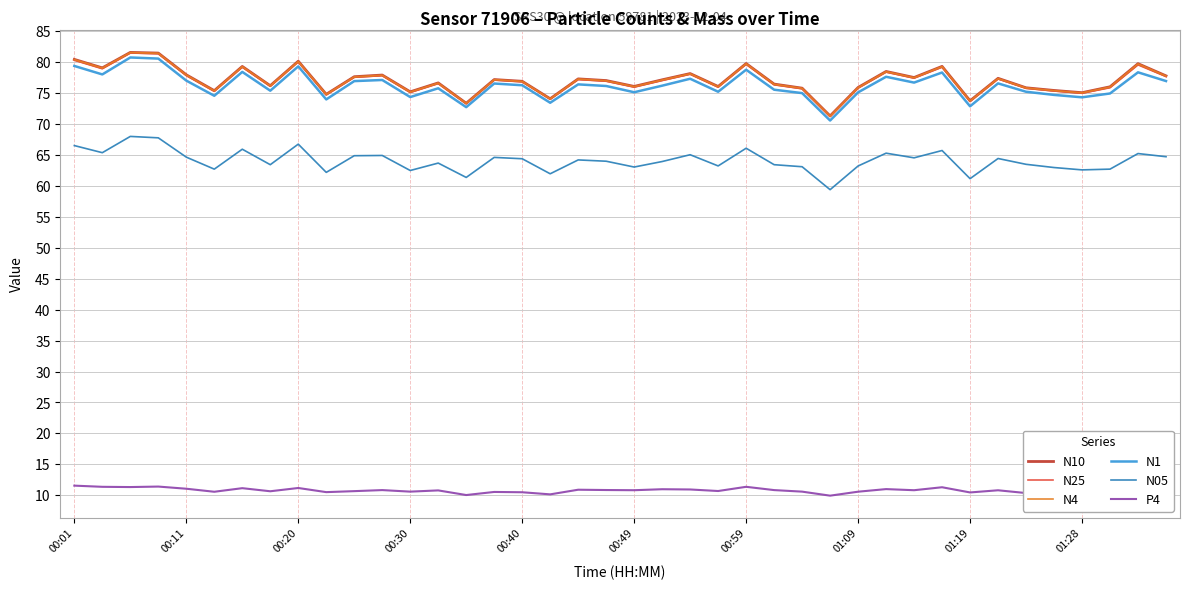

What is the average value of the P4 series?

10.8